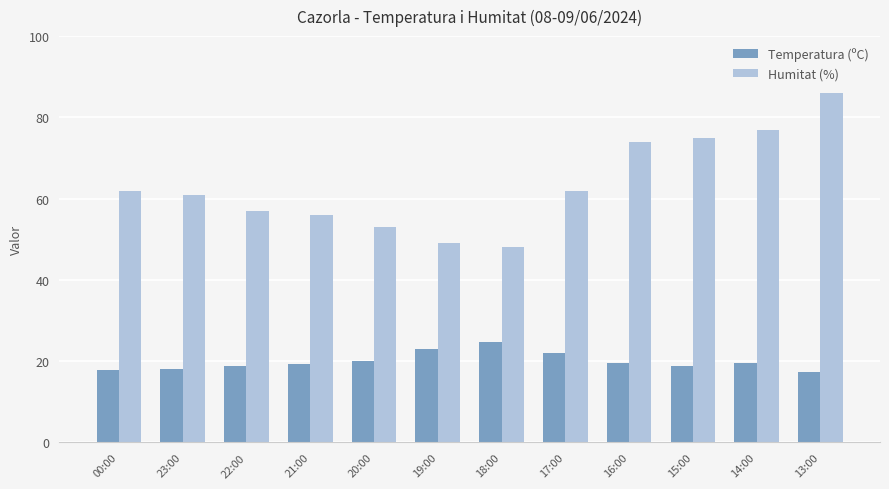

What is the smallest value displayed?

17.4